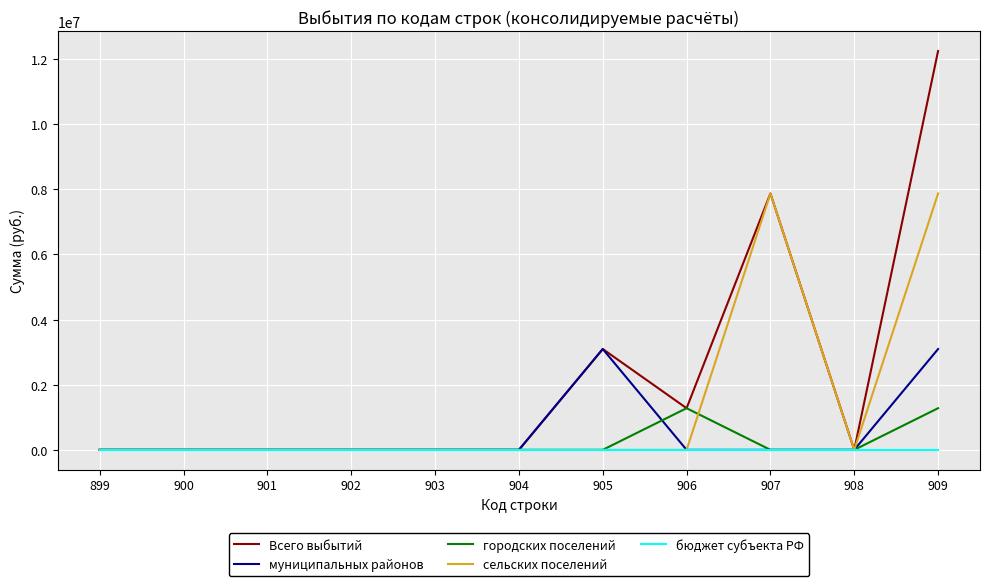

How many lines are shown in the chart?

5